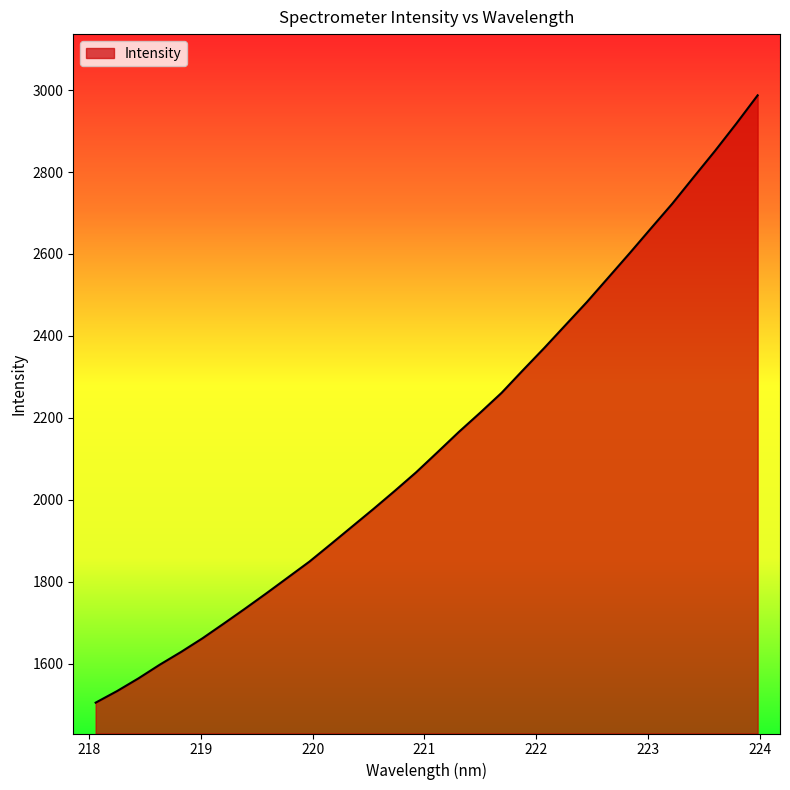

Reading right to left, transcribe all the data shown in this chart.

2987.1	2918.1	2851.5	2787.5	2722.9	2662.6	2601.9	2542.4	2483.0	2426.9	2370.8	2316.5	2261.2	2212.9	2165.9	2116.5	2067.5	2022.1	1978.0	1934.9	1891.9	1849.4	1810.9	1772.6	1735.1	1698.4	1662.4	1629.2	1598.0	1564.5	1533.5	1505.3